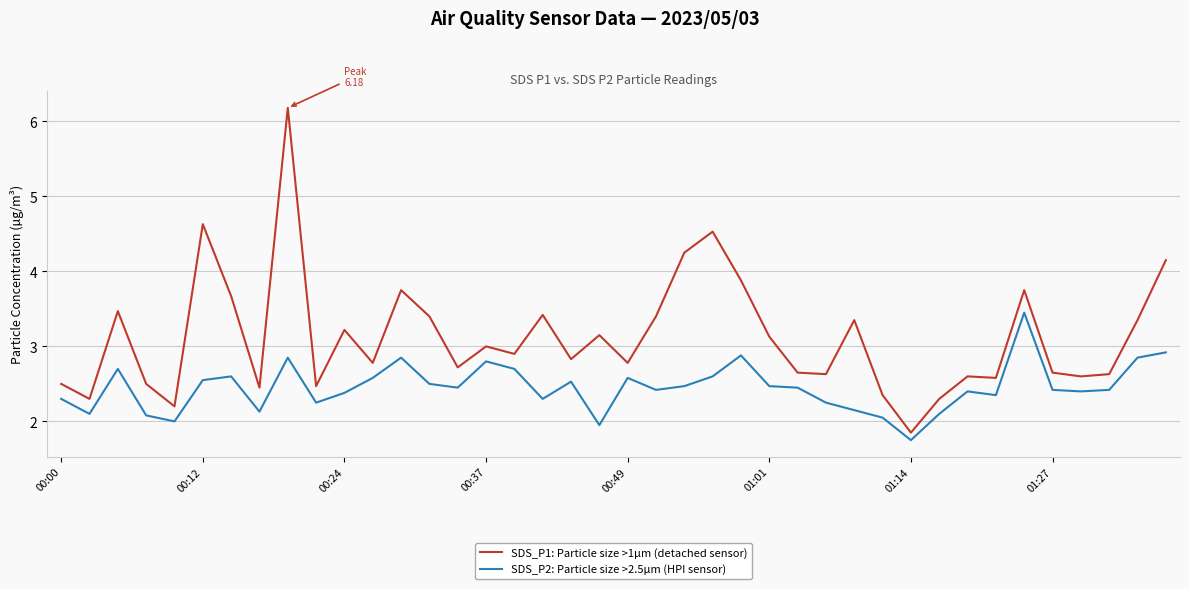

Rank the series by their maximum value, from highest to lowest.

SDS_P1: Particle size >1µm (detached sensor), SDS_P2: Particle size >2.5µm (HPI sensor)